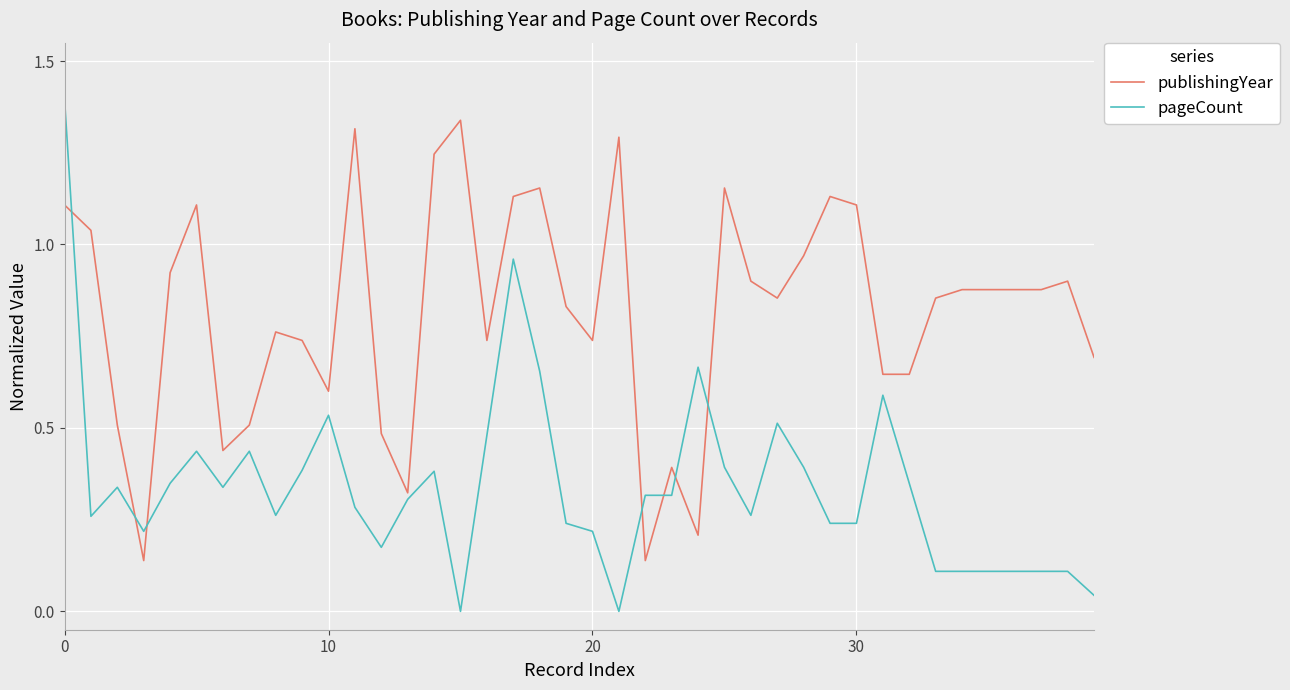

Which series has the largest total across all categories?

publishingYear